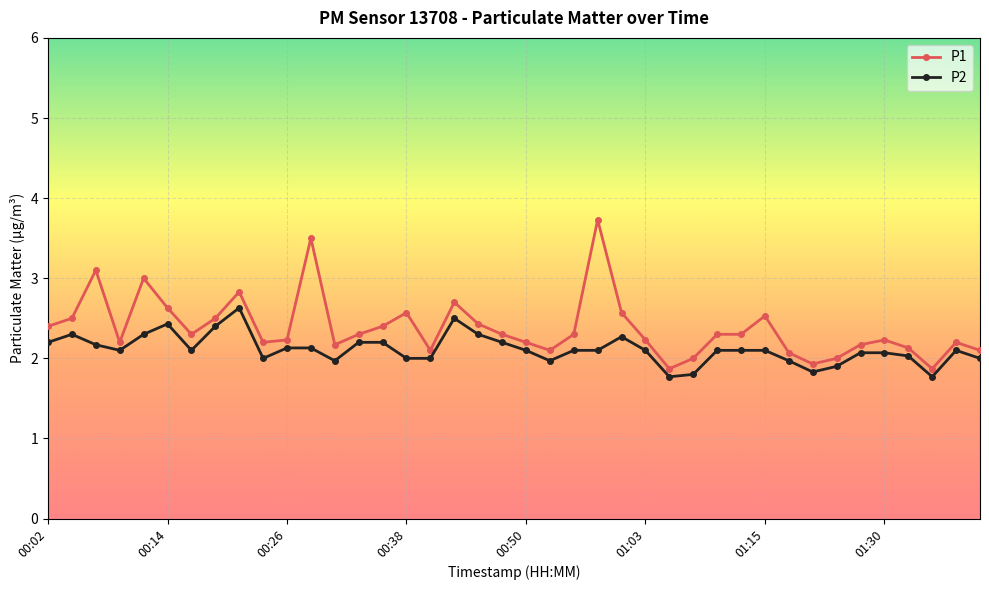

What is the average value of the P1 series?

2.4